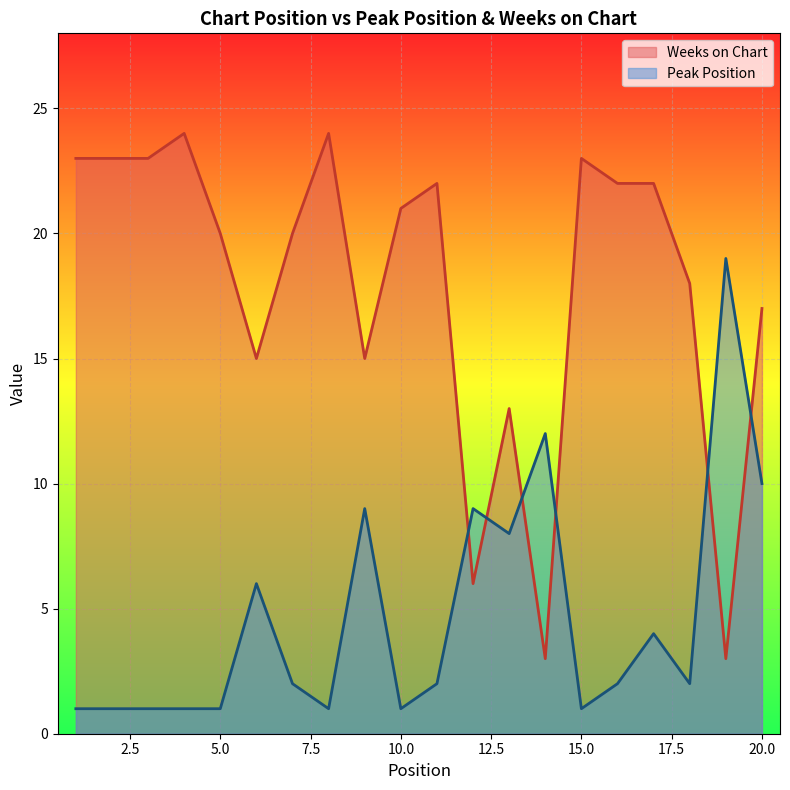

What is the difference between the Peak Position values at 9 and 18?

7